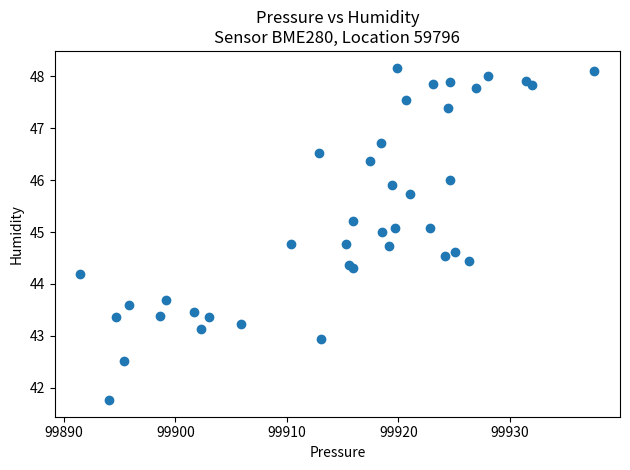

What Y value in the scatter plot is closest to 44?

44.2